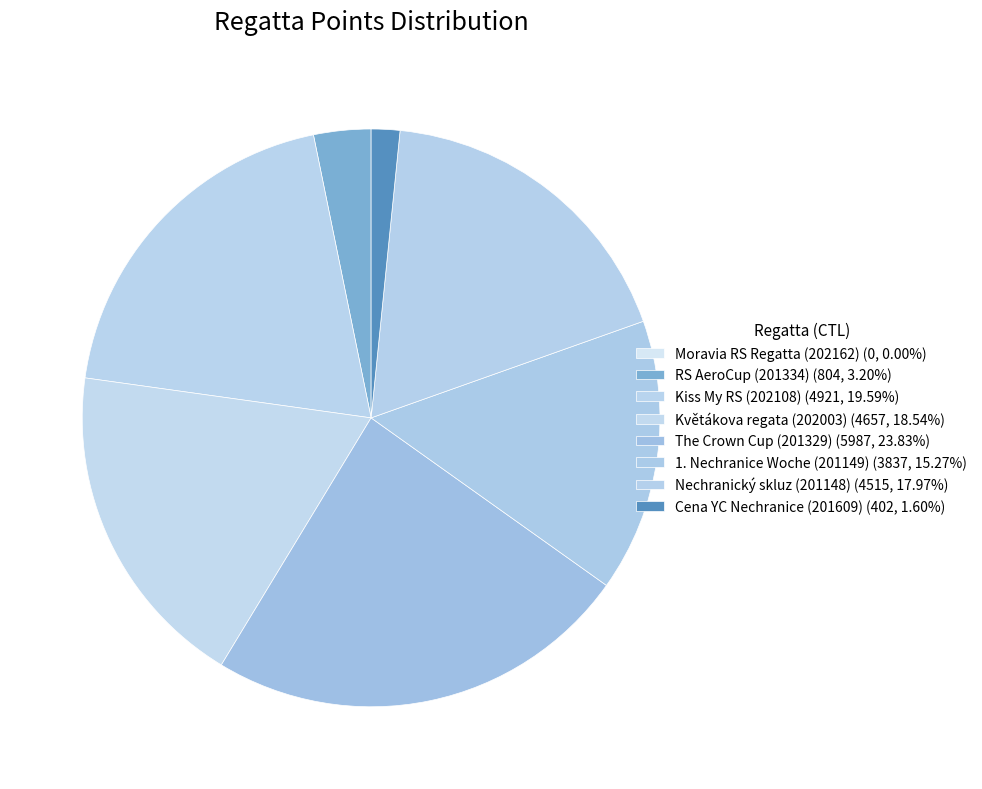

Which slice is the smallest?

Moravia RS Regatta (202162)